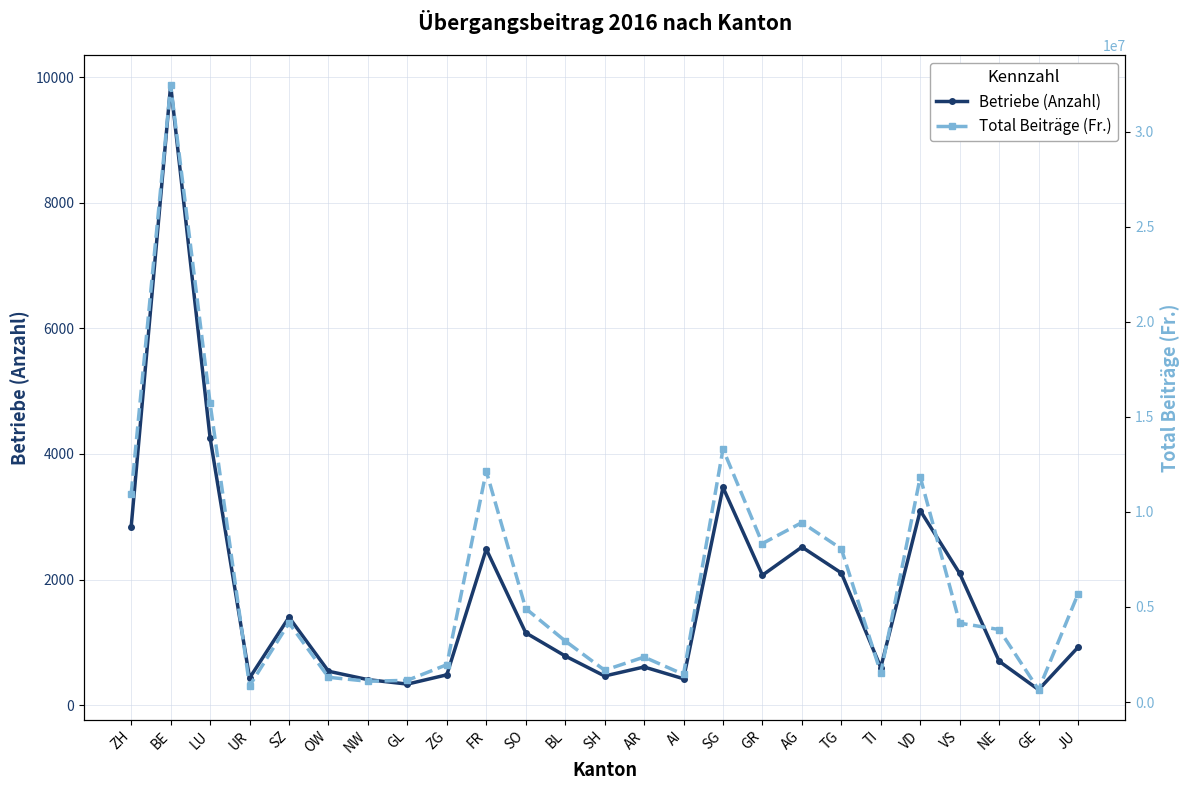

Which category has the lowest value in the Betriebe (Anzahl) series?

GE